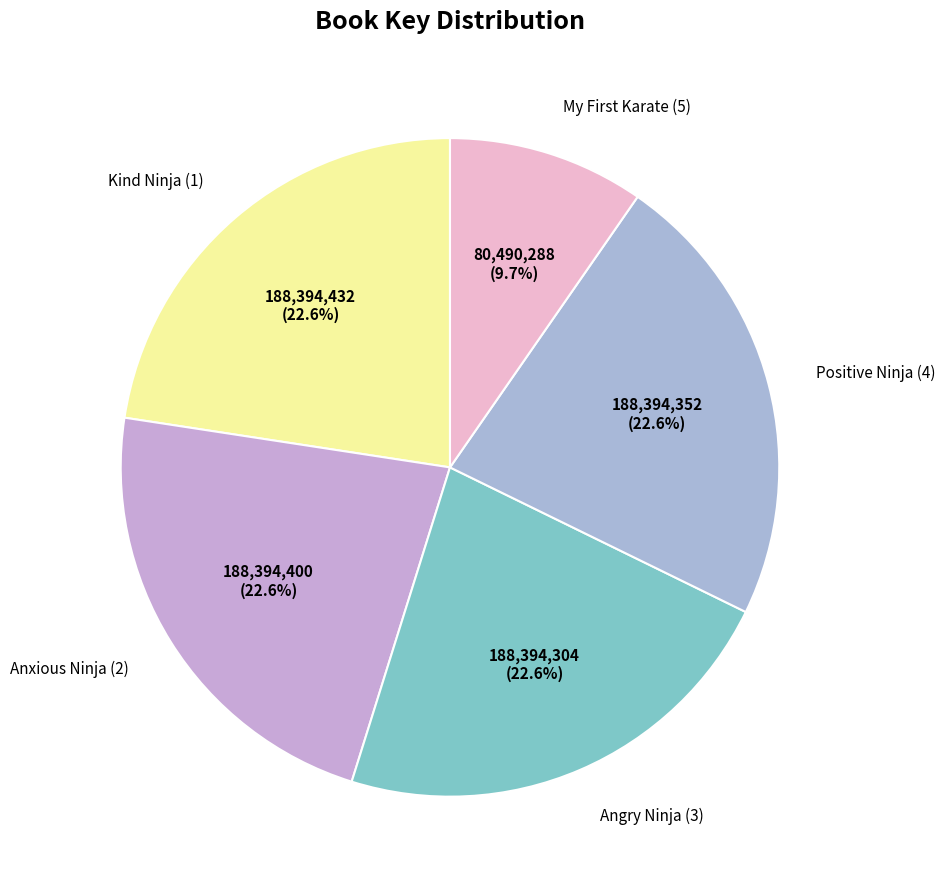

To the nearest percent, what is the average slice percentage?

20%